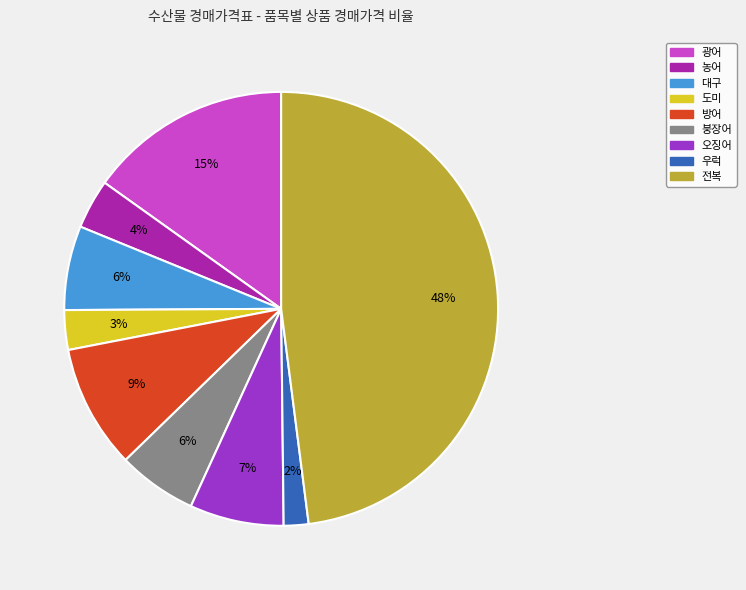

True or false: 도미 accounts for 14% of the total.

False